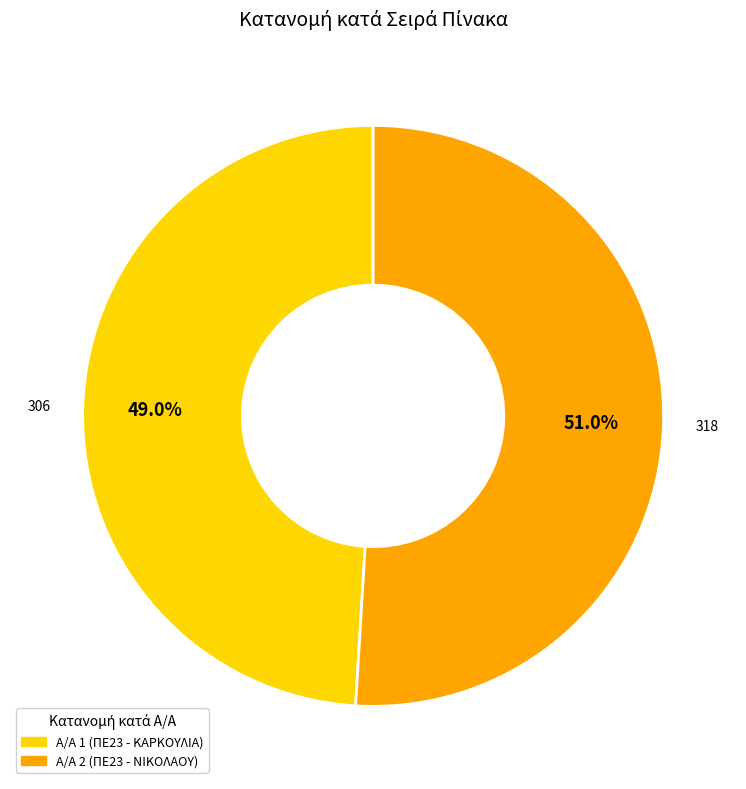

Does any single category account for the majority?

Yes